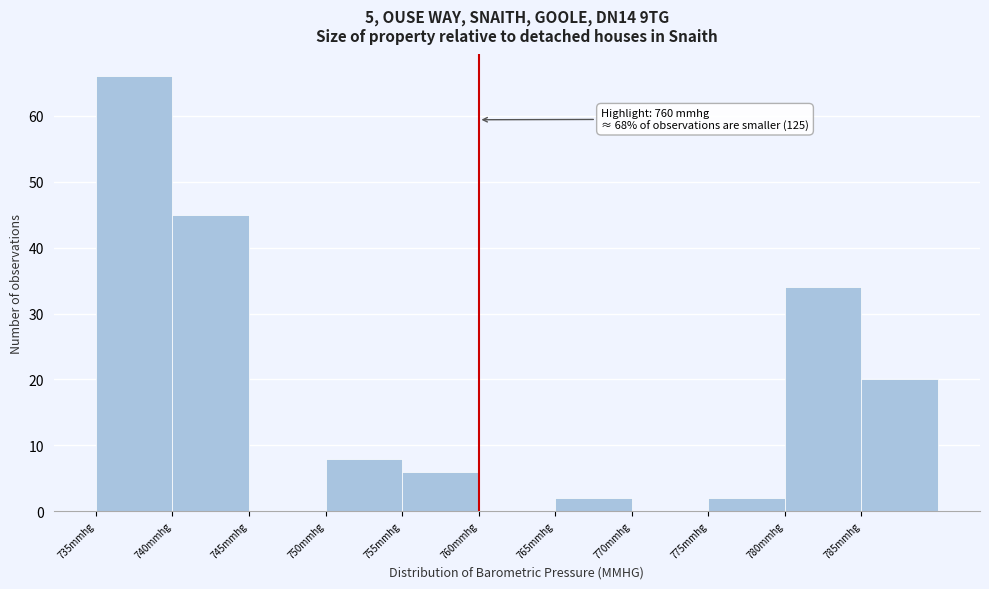

Over which range of the x-axis is the bar tallest?

735 to 740